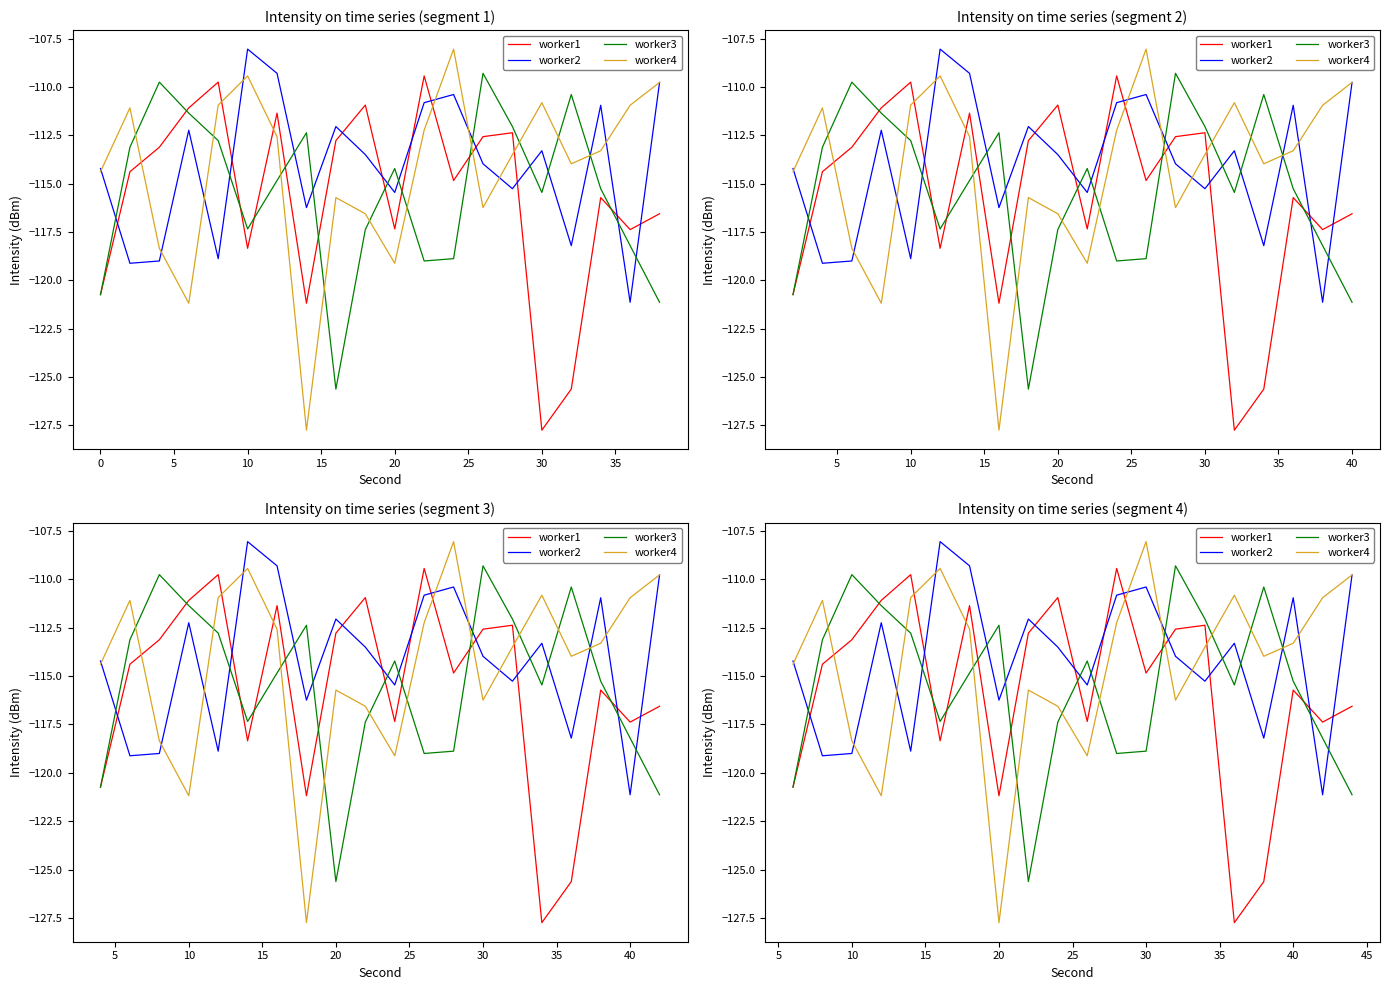

What is the lowest value of the worker4 series?

-127.7